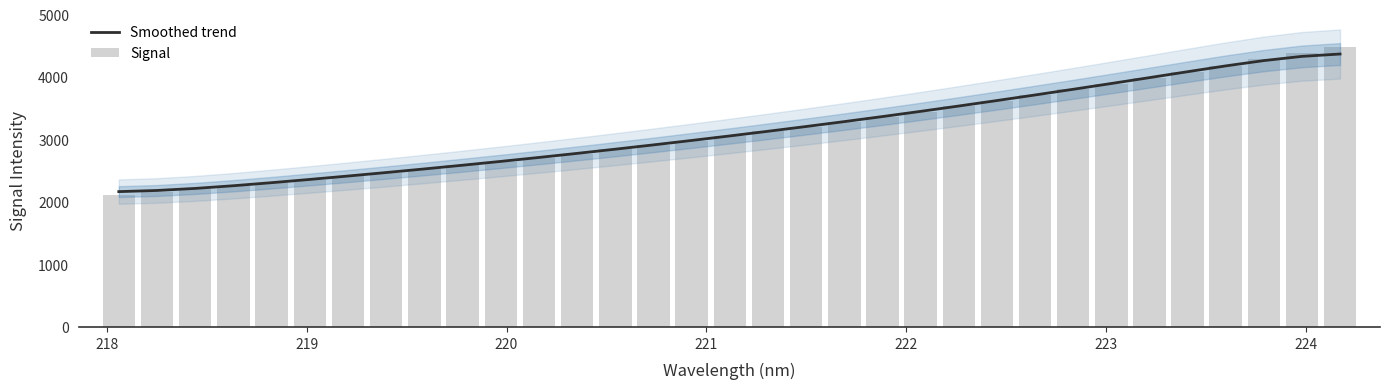

Reading left to right, list all the values displayed in this chart.

Smoothed trend: 2165.9	2184.1	2217.1	2260.1	2308.9	2361.0	2415.3	2471.4	2529.0	2588.3	2649.5	2712.8	2778.0	2845.0	2914.0	2984.7	3057.3	3131.6	3207.9	3286.3	3367.1	3450.3	3535.8	3623.3	3712.6	3803.6	3896.2	3990.2	4085.0	4177.8	4262.9	4330.3	4368.1
Signal: 2111.8	2157.0	2203.7	2254.2	2304.2	2356.5	2412.6	2469.5	2525.7	2584.0	2645.1	2708.3	2774.2	2842.6	2910.4	2979.4	3053.8	3130.1	3204.0	3278.7	3362.8	3446.1	3531.4	3619.8	3708.9	3801.6	3893.2	3985.9	4082.9	4181.4	4281.1	4383.6	4487.1